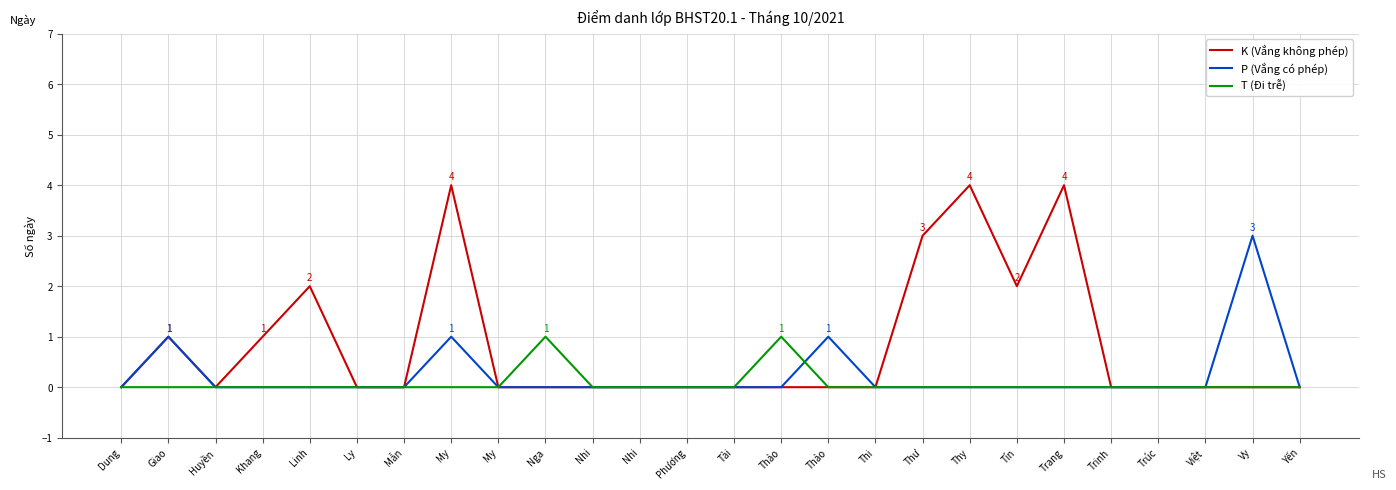

What is the label of the 6th point from the left?

Ly